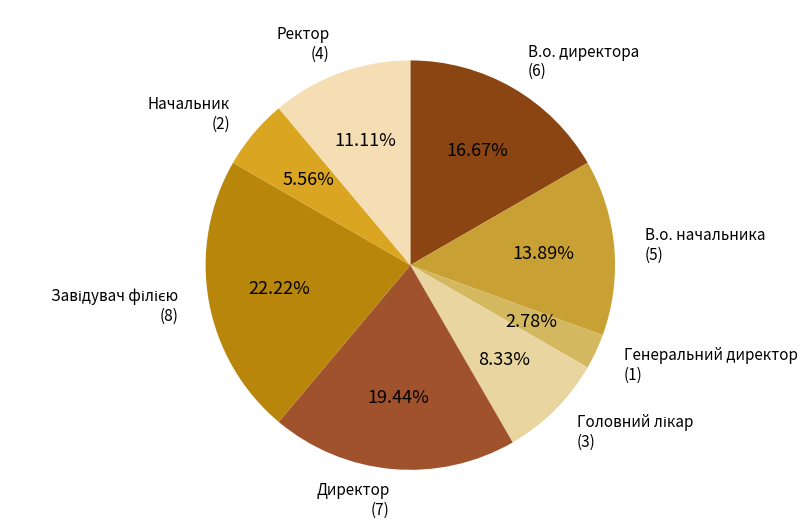

To the nearest percent, what is the average slice percentage?

12%